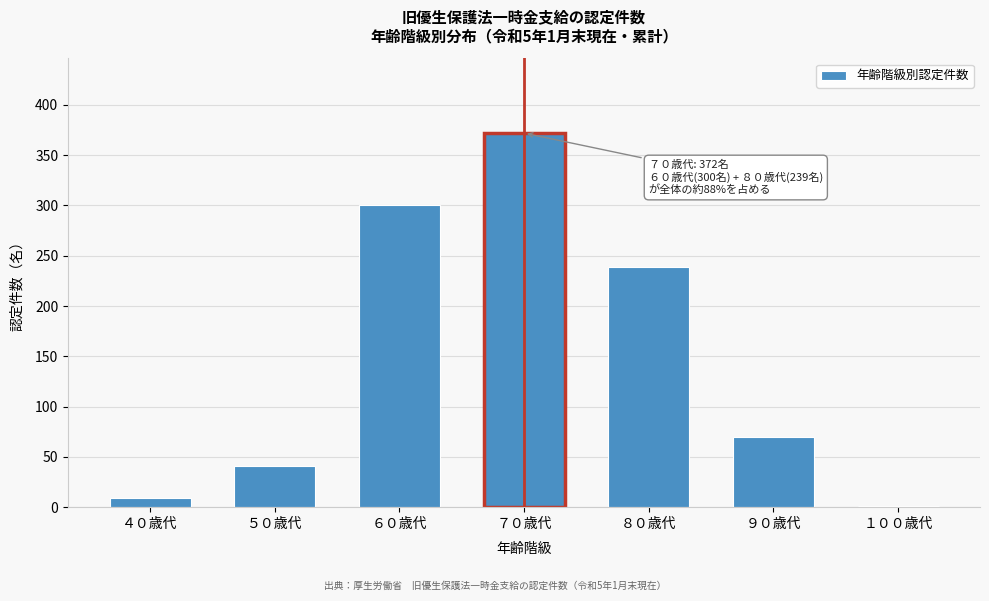

Reading left to right, what are all the values shown in this chart?

４０歳代=9	５０歳代=41	６０歳代=300	７０歳代=372	８０歳代=239	９０歳代=70	１００歳代=1